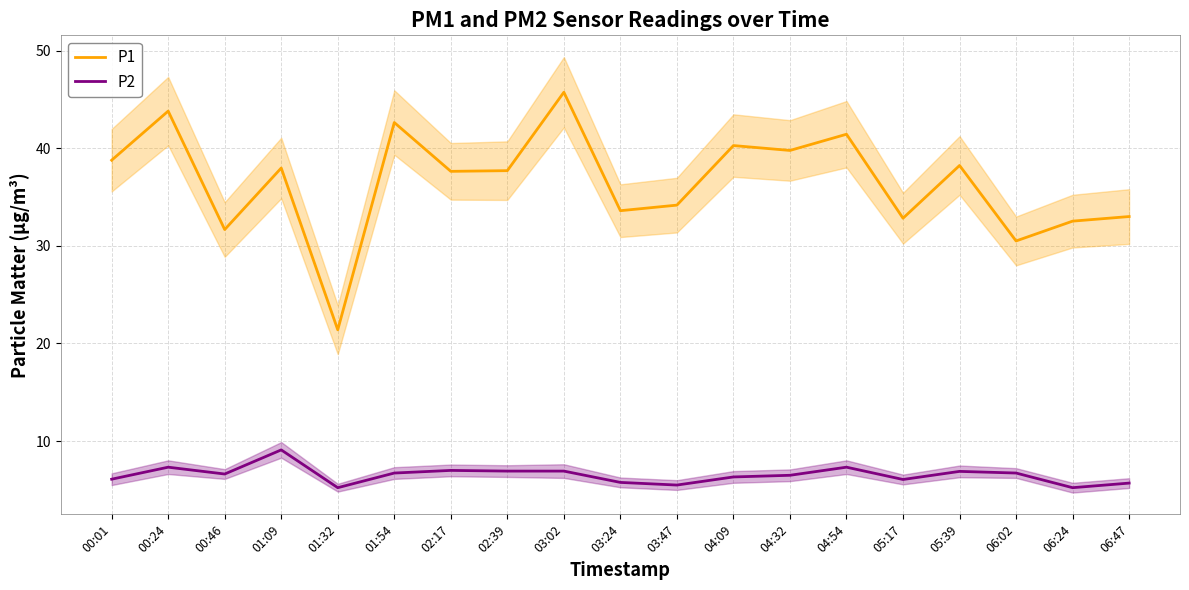

What is the total value across all series at 01:09?

47.1